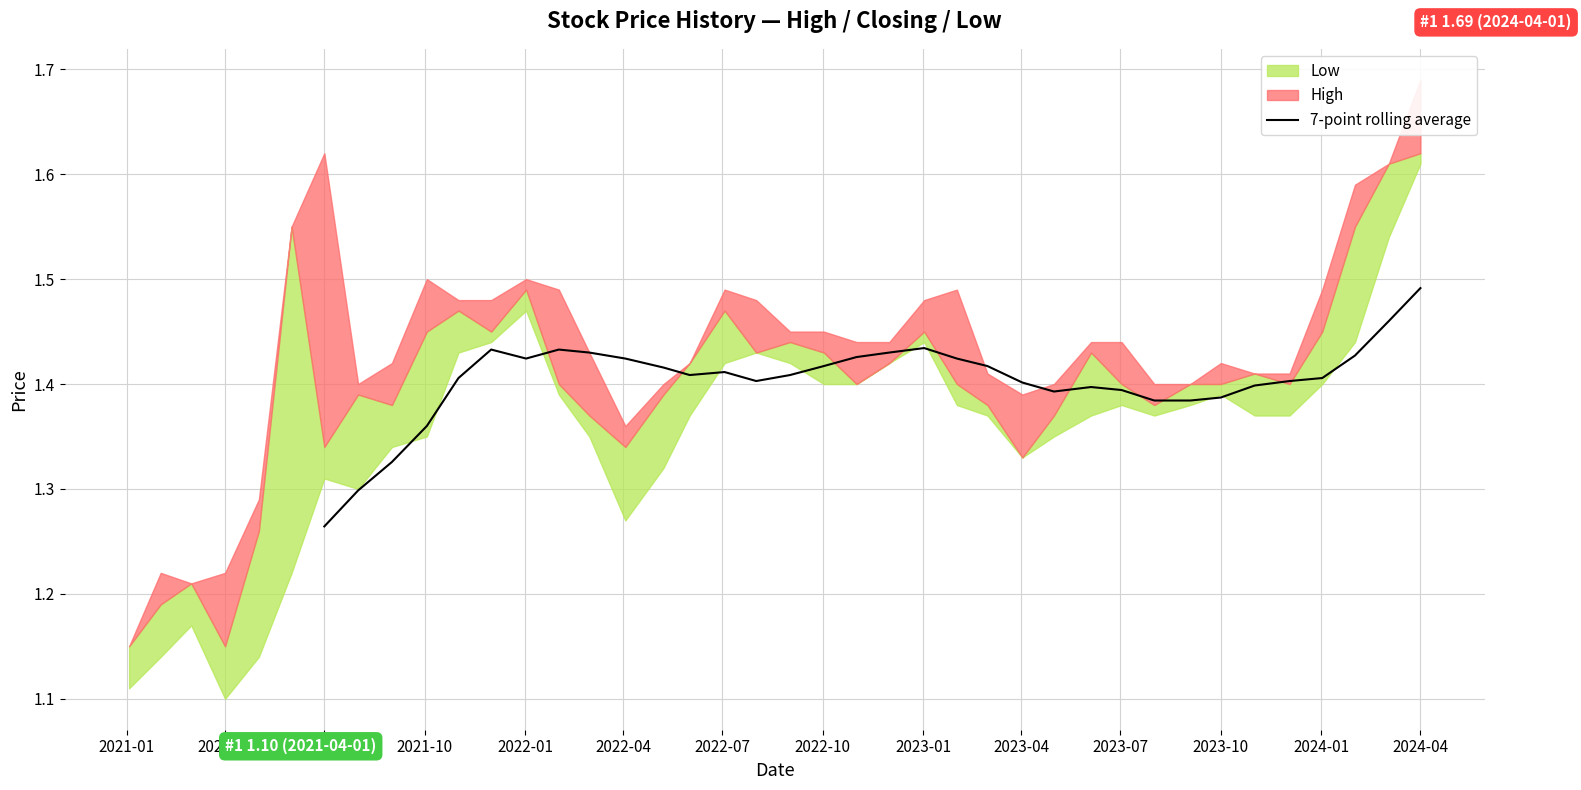

Where is 7-point rolling average nearest to the value 1?

2021-07